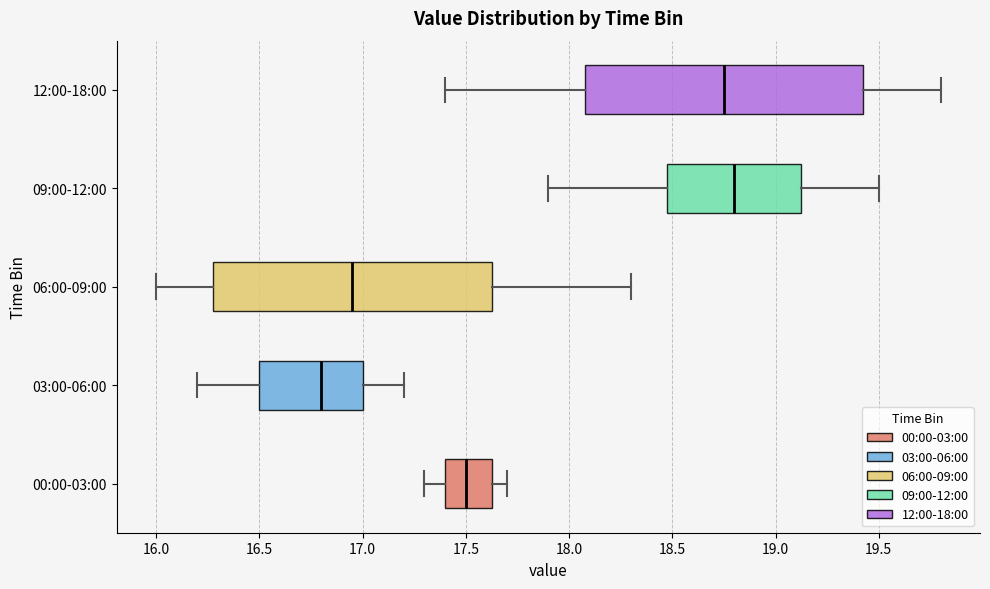

Reading bottom to top, read every box against the x-axis: the position of its median line, the range the box covers, and the ends of its whiskers. The values are not printed on the chart, so give them approximately, as read against the axis.

00:00-03:00: median 17.50, box 17.40 to 17.65, whiskers 17.30 to 17.70
03:00-06:00: median 16.80, box 16.50 to 17.00, whiskers 16.20 to 17.20
06:00-09:00: median 16.95, box 16.30 to 17.65, whiskers 16.00 to 18.30
09:00-12:00: median 18.80, box 18.50 to 19.15, whiskers 17.90 to 19.50
12:00-18:00: median 18.75, box 18.10 to 19.45, whiskers 17.40 to 19.80